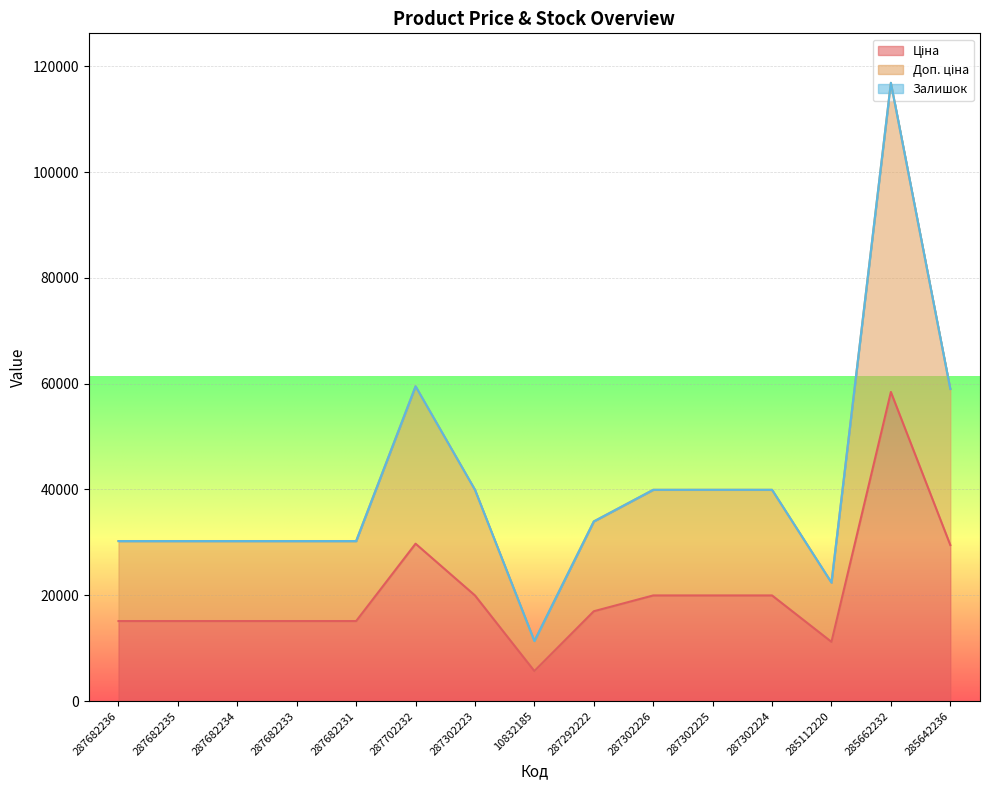

What is the maximum value shown in the chart?

116853.1